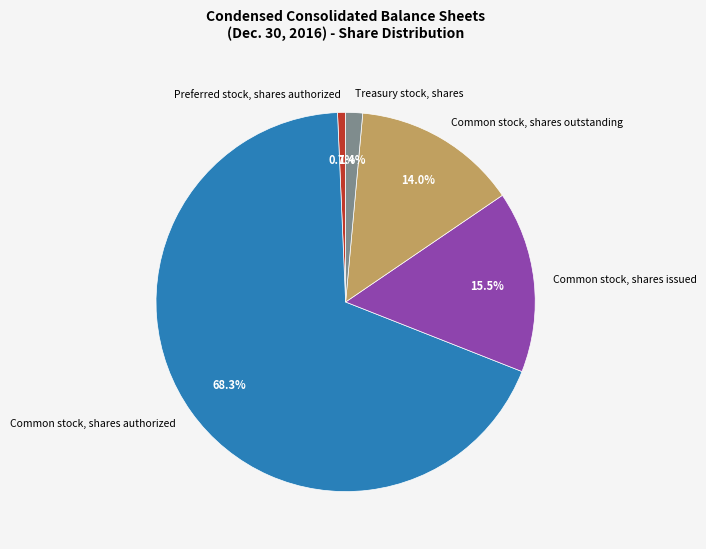

Approximately how many times larger is the value at Common stock, shares outstanding compared to Common stock, shares issued?

0.9